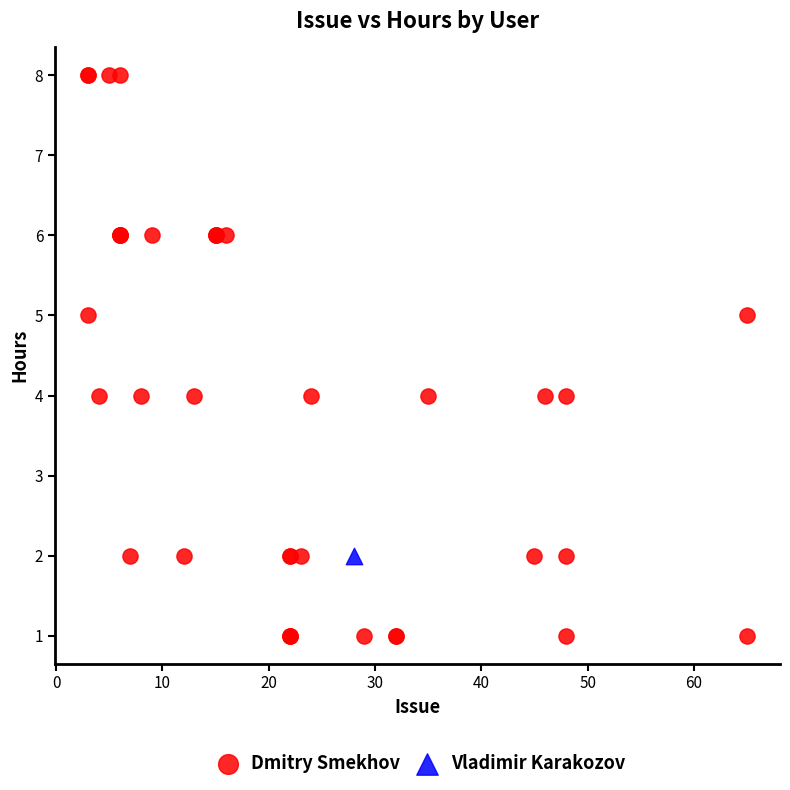

What are all the series names shown in the legend?

Dmitry Smekhov, Vladimir Karakozov